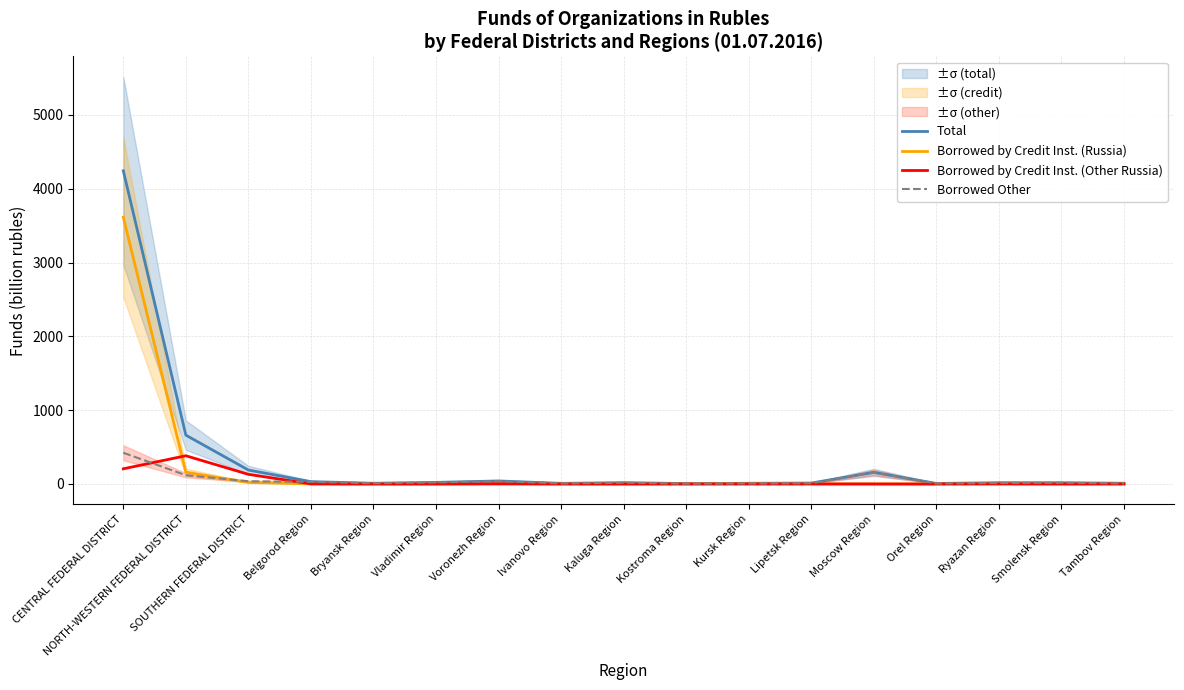

Reading left to right, transcribe all the data shown in this chart.

Total: 4242.2	661.7	189.1	31.9	9.9	21.8	41.3	8.6	18.1	5.9	9.5	12.6	157.8	7.3	17.4	17.1	10.1
Borrowed by Credit Inst. (Russia): 3613.5	160.3	21.1	1.4	0.0	0.7	0.1	0.8	0.6	1.0	1.8	1.5	2.0	0.0	2.5	0.0	0.5
Borrowed by Credit Inst. (Other Russia): 205.7	382.7	130.8	1.2	0.0	0.0	3.4	0.0	0.0	0.0	0.2	0.4	0.0	0.1	1.2	0.5	0.6
Borrowed Other: 423.0	118.7	37.2	29.2	9.9	21.1	37.9	7.8	17.4	4.9	7.5	10.6	155.8	7.2	13.7	16.6	8.9